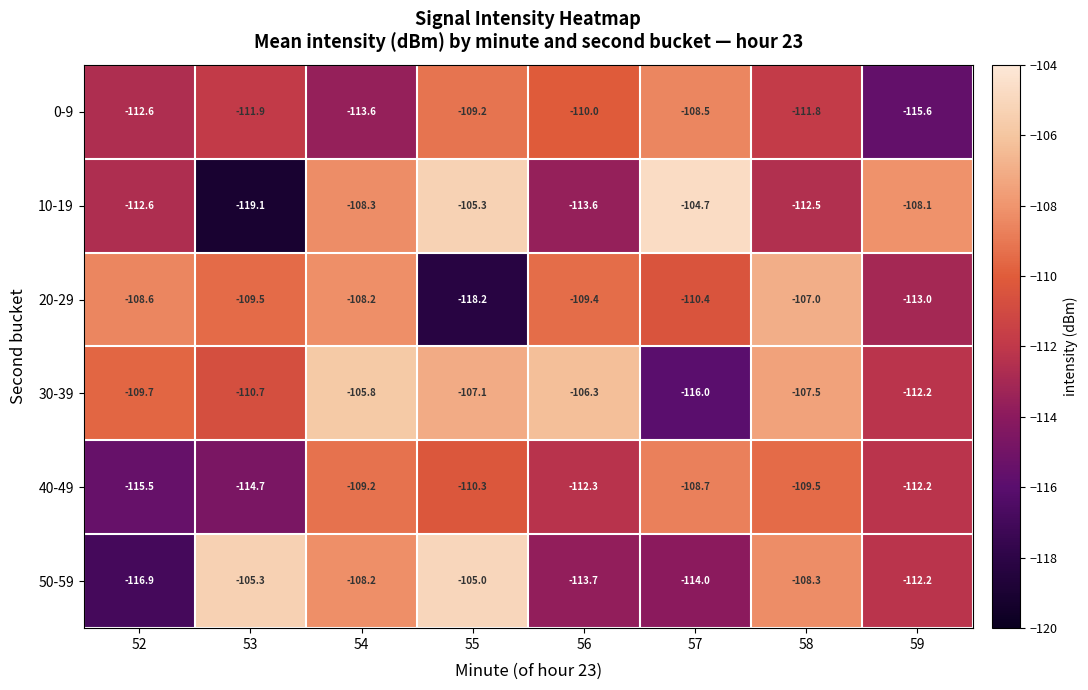

How many series are shown in this chart?

6